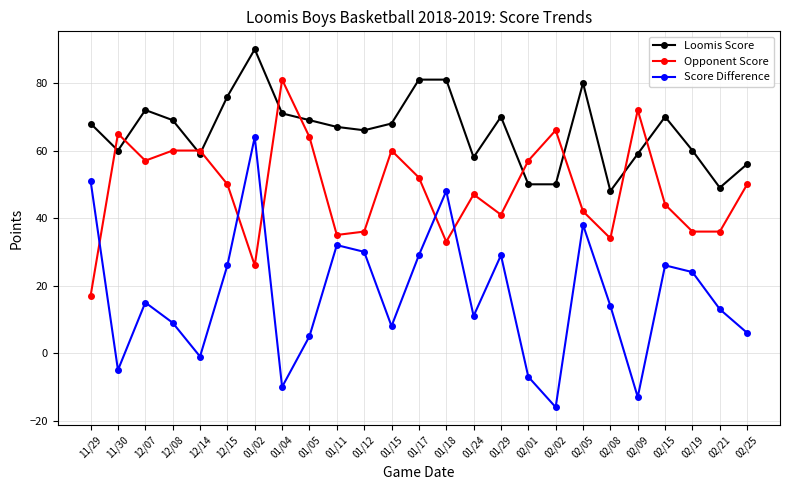

List the series in order of their overall mean, highest first.

Loomis Score, Opponent Score, Score Difference